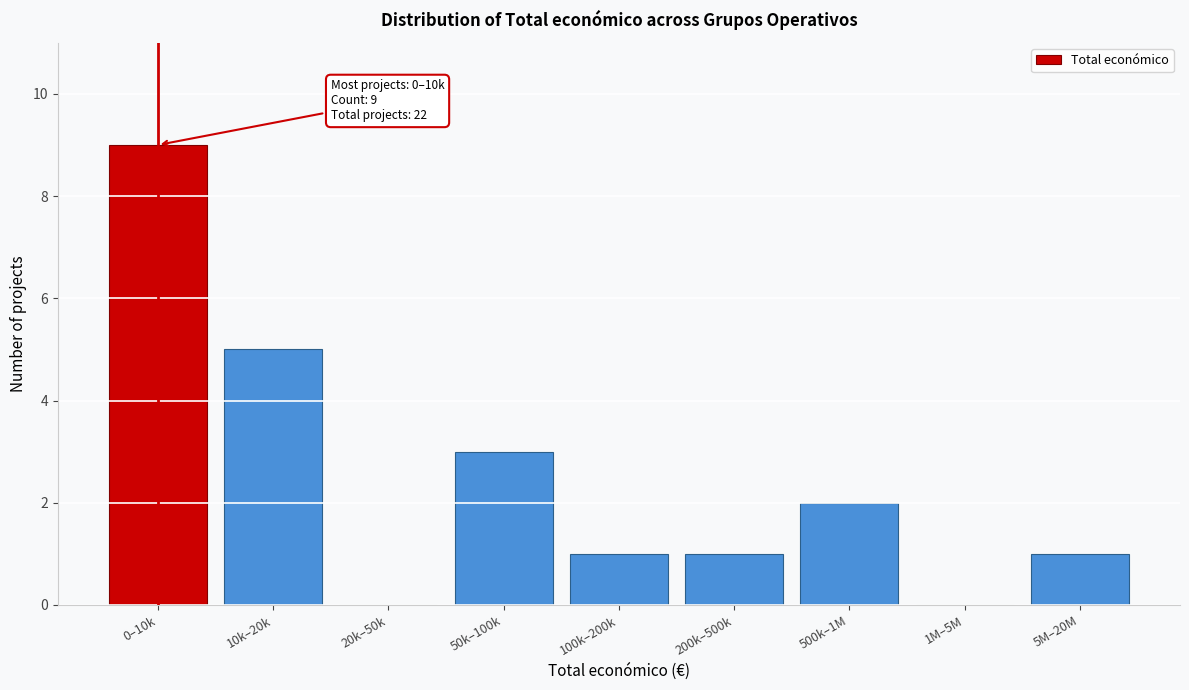

Reading right to left, list all the values displayed in this chart.

5M–20M=1	1M–5M=0	500k–1M=2	200k–500k=1	100k–200k=1	50k–100k=3	20k–50k=0	10k–20k=5	0–10k=9